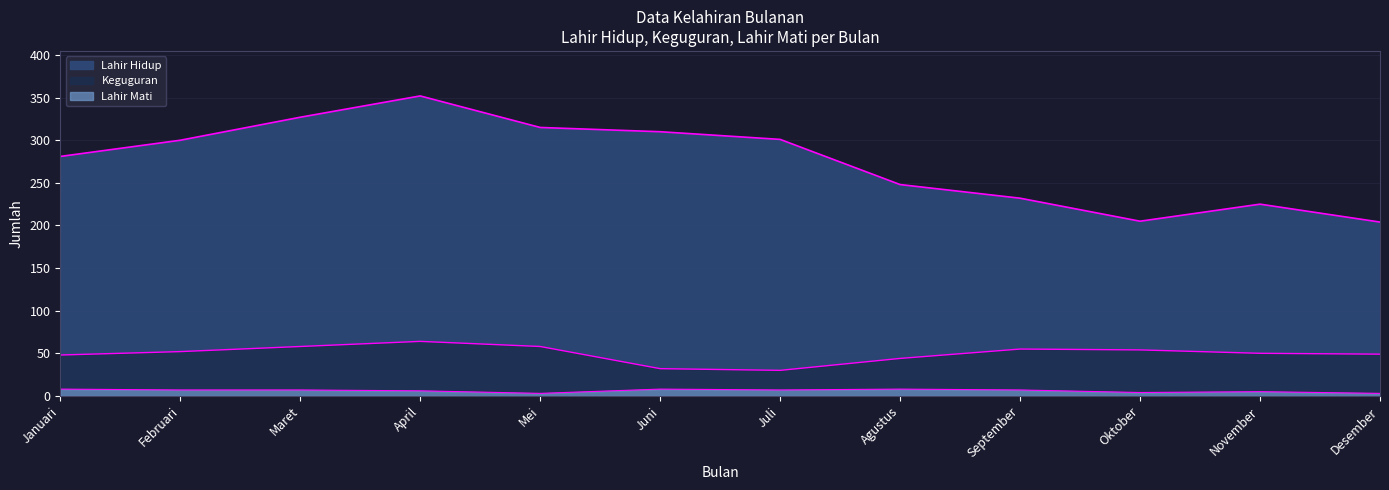

How many lines are shown in the chart?

3